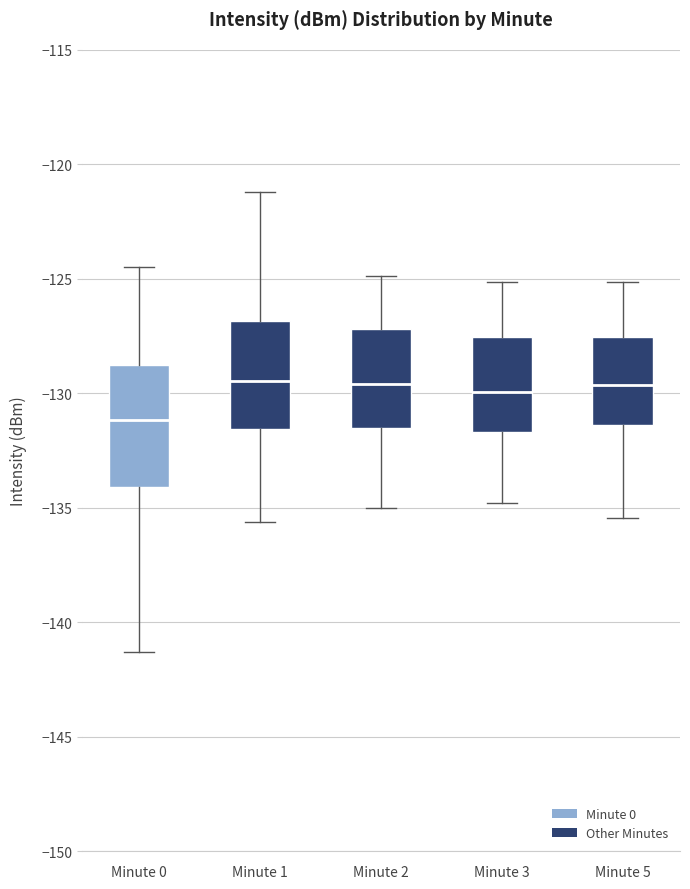

Where is the upper edge of the box for Minute 1 on the y-axis? The values are not printed on the chart, so give them approximately, as read against the axis.

-127.0